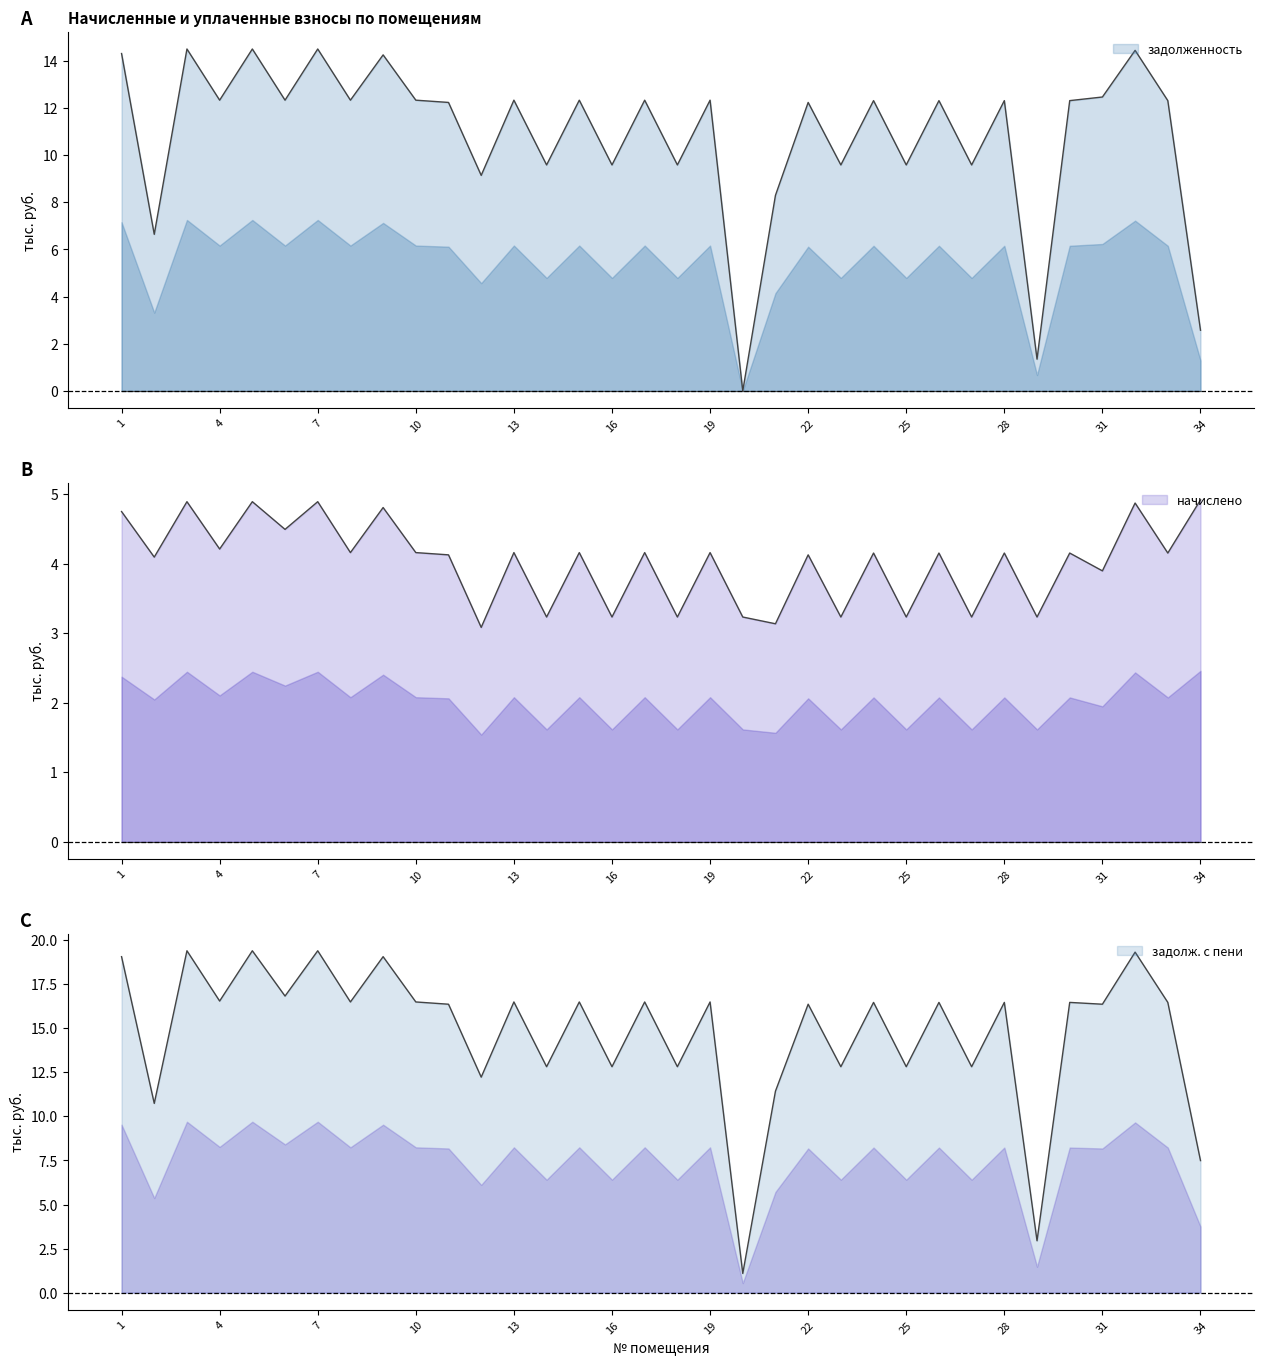

Which series has the largest range (max minus min)?

задолж_пени